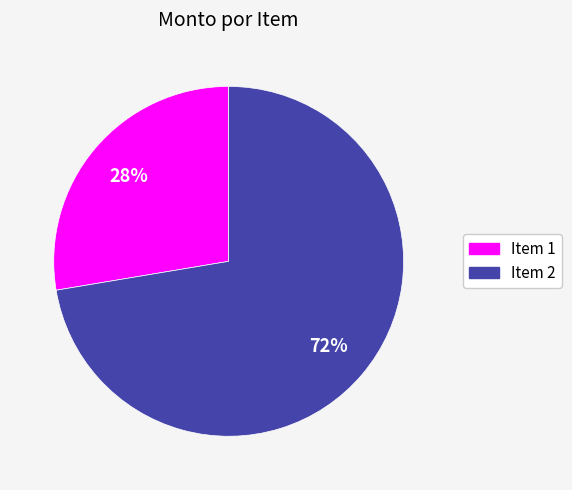

Rank the categories by value from highest to lowest.

Item 2, Item 1